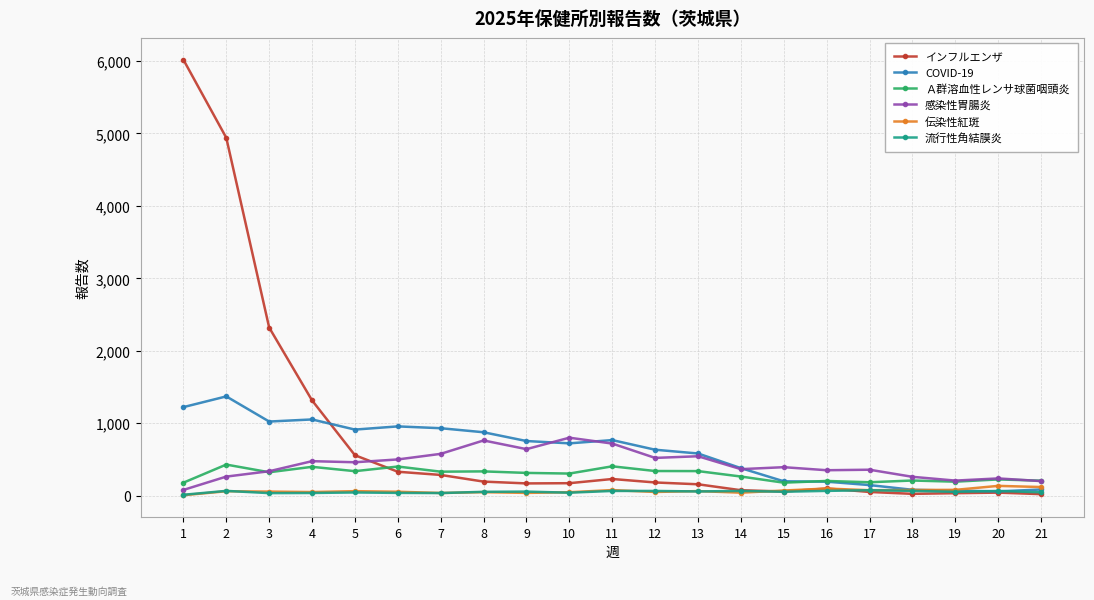

What is the spread (max minus min) of values at 9?

716